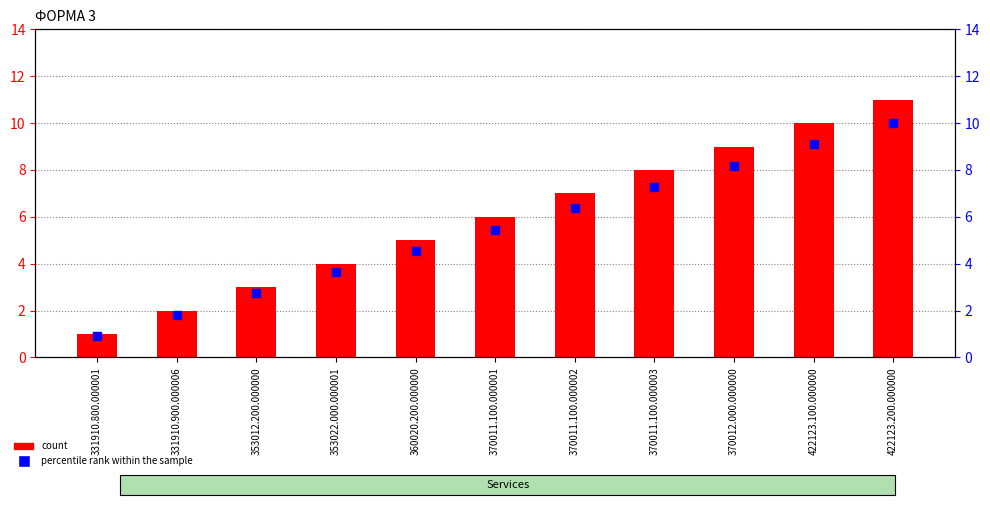

Is the value of percentile rank within the sample at 360020.200.000000 greater than the value of count at 422123.100.000000?

No